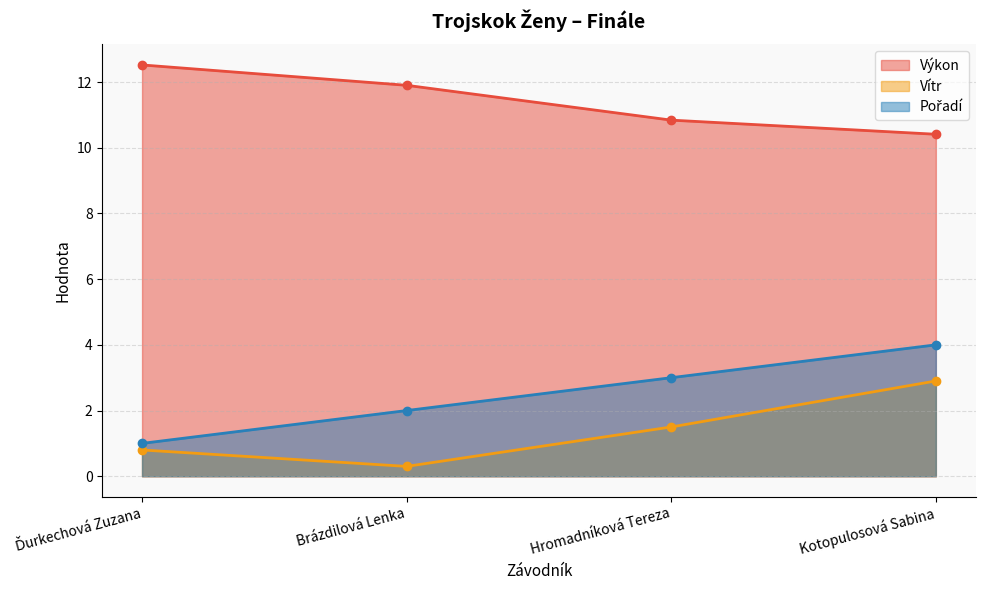

How many lines are shown in the chart?

3